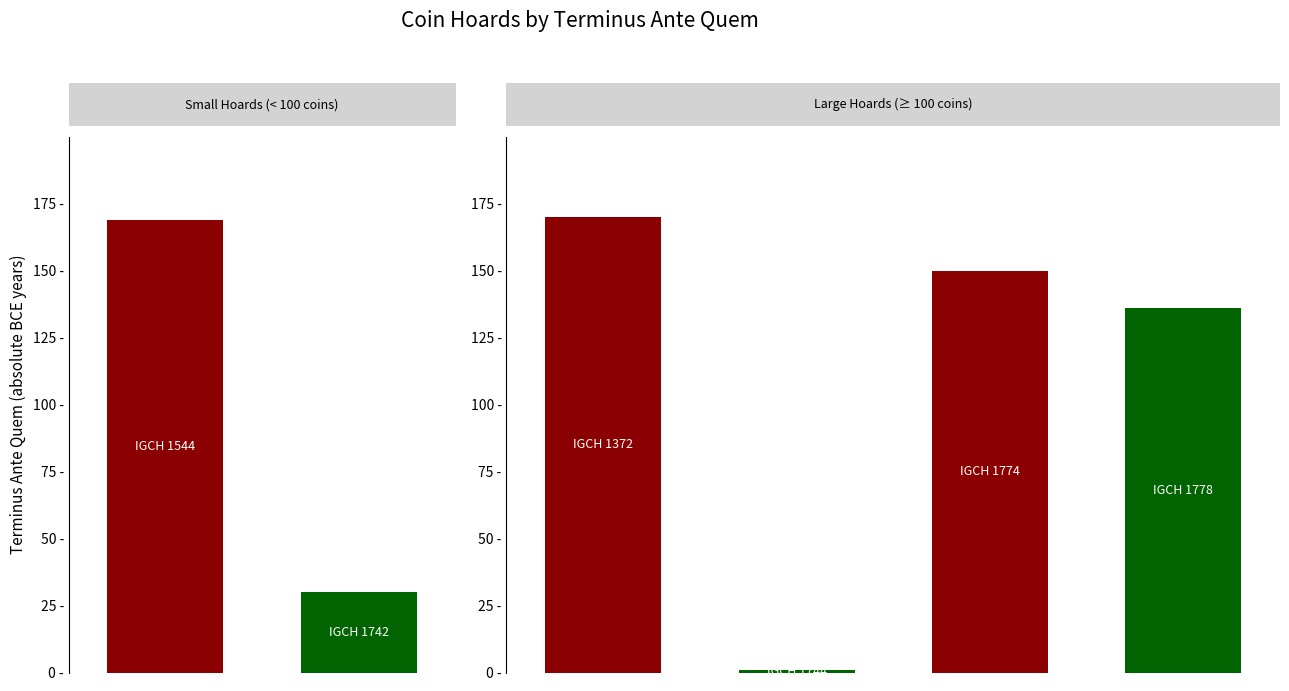

Is it true that the value at IGCH 1372 is -303?

False